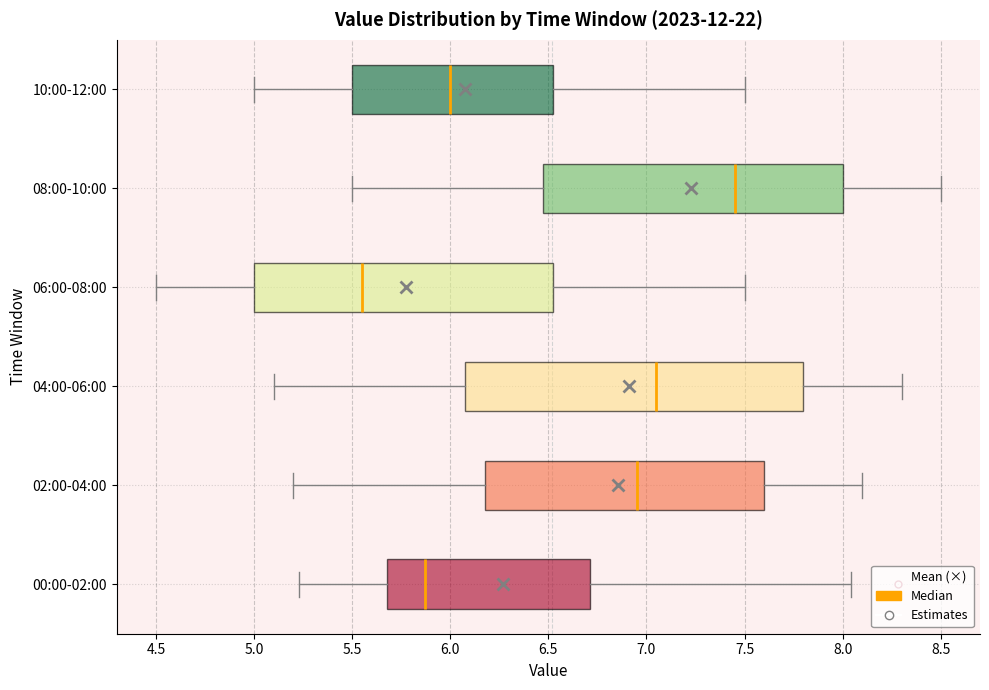

Where does the right whisker of the box for 02:00-04:00 end on the x-axis? The values are not printed on the chart, so give them approximately, as read against the axis.

8.10